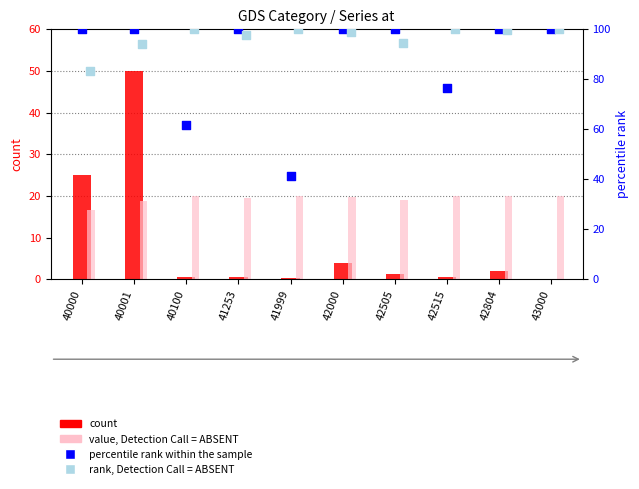

Is the value of count at 42515 greater than the value of percentile rank within the sample at 42515?

No